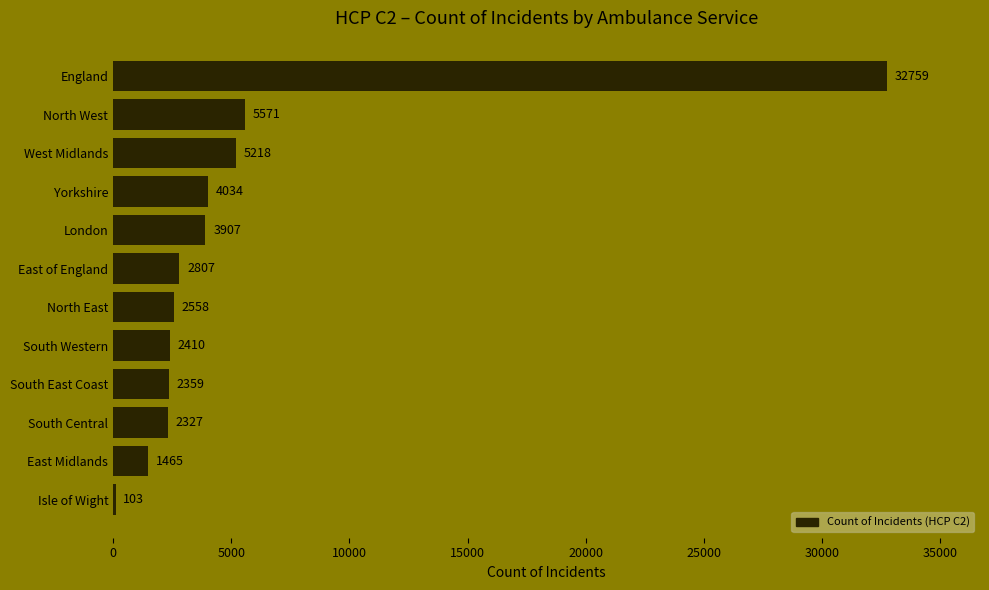

True or false: the data shows 5571 at North West.

True